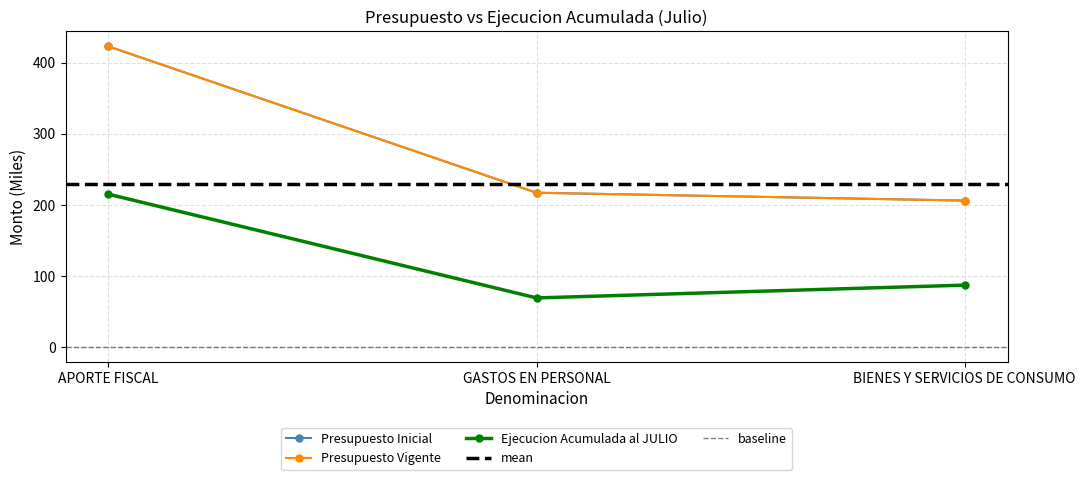

Is the value of Ejecucion Acumulada al JULIO at GASTOS EN PERSONAL greater than the value of Presupuesto Inicial at BIENES Y SERVICIOS DE CONSUMO?

No